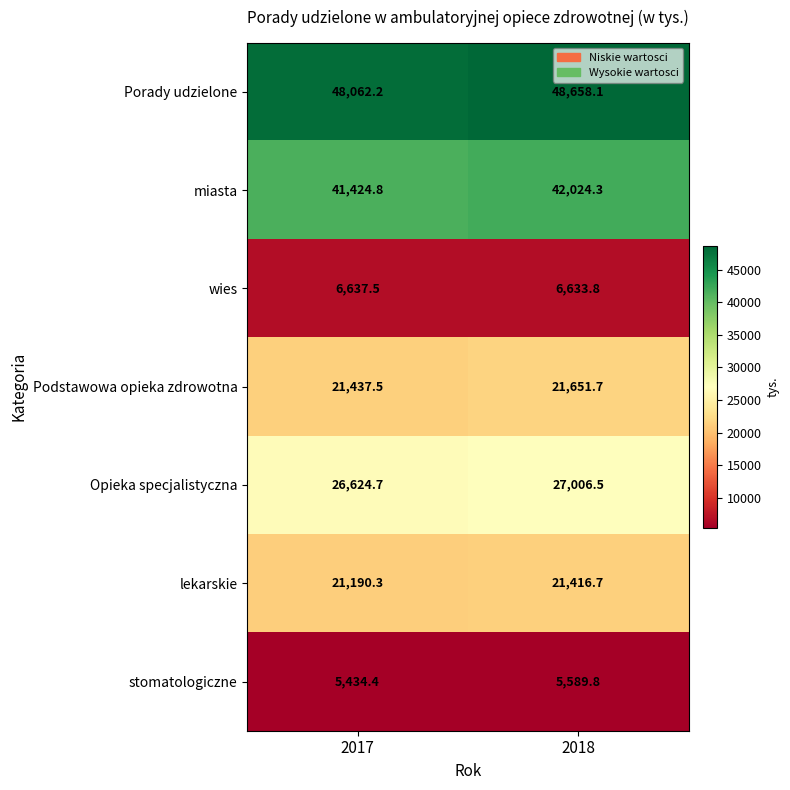

What is the sum of all lekarskie values?

42607.0